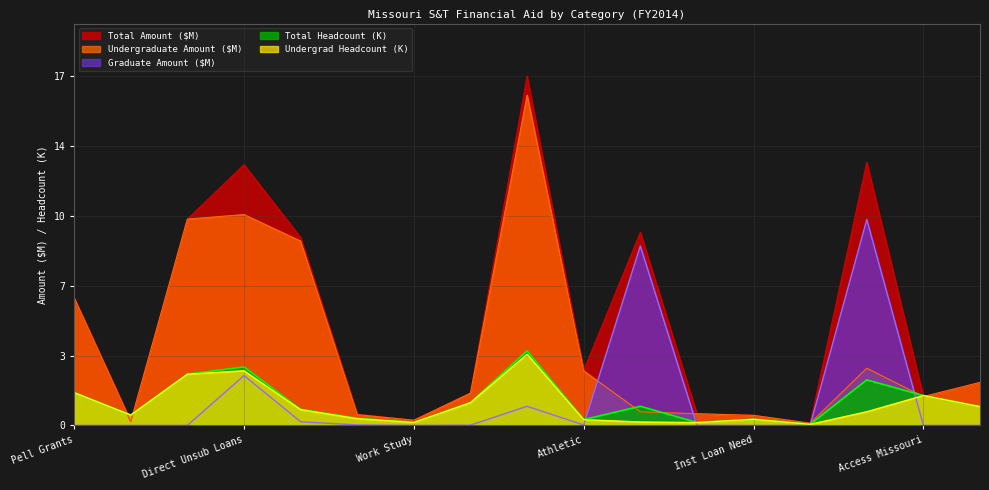

What is the difference between the second highest and minimum values in the Total Amount series?

13.0